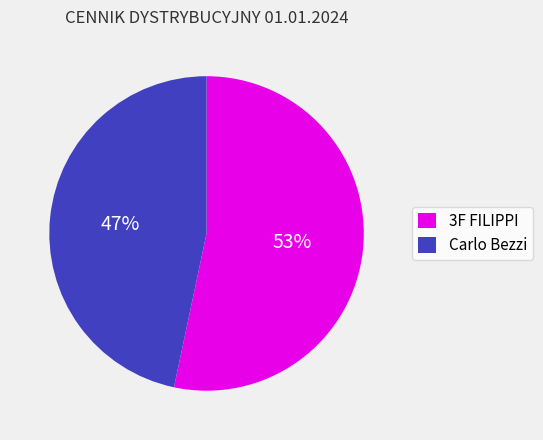

To the nearest percent, what is the average slice percentage?

50%